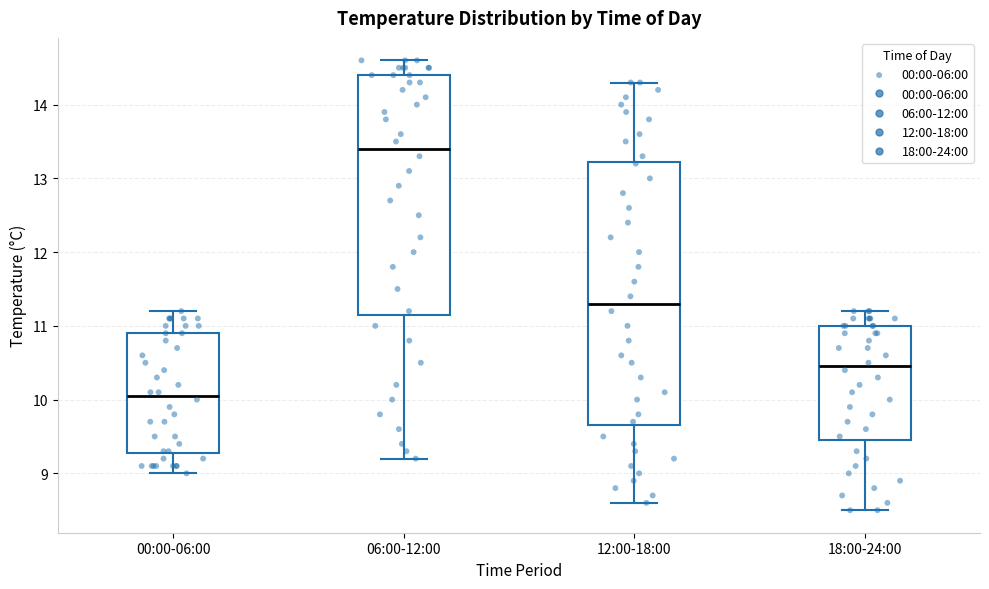

Where does the median line of the box for 06:00-12:00 sit on the y-axis? The values are not printed on the chart, so give them approximately, as read against the axis.

13.4